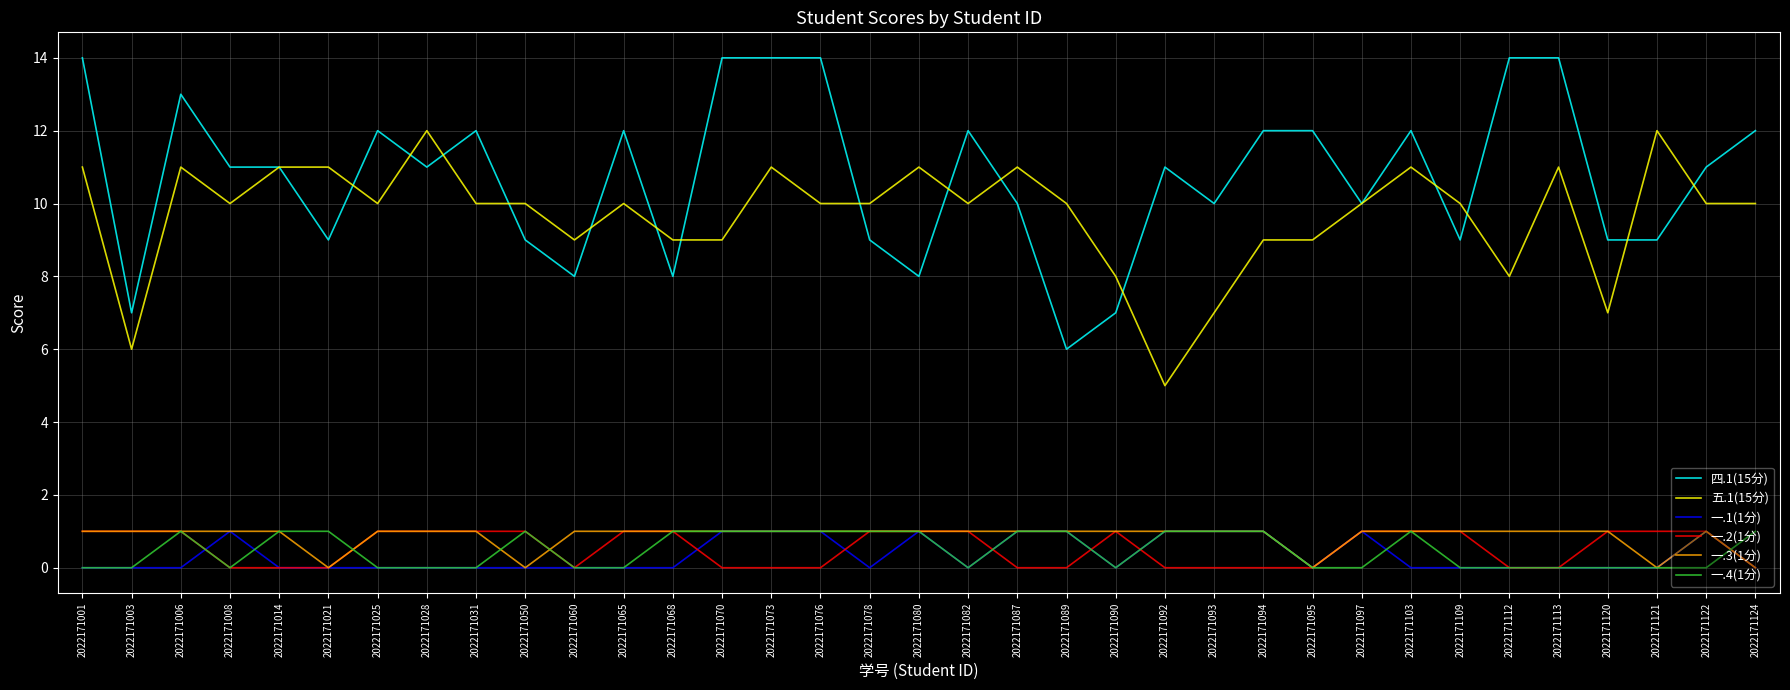

What value does the 五.1(15分) series have at 2022171113?

11